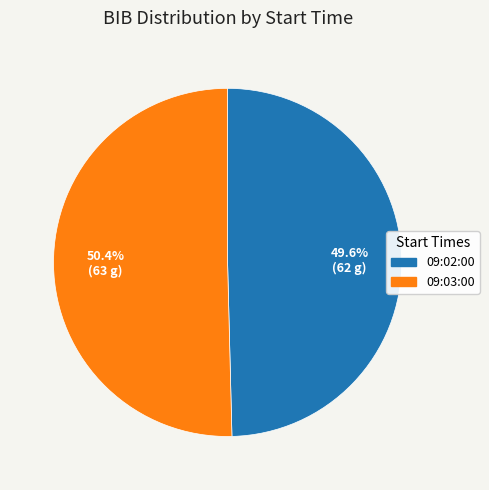

What percentage is the 09:03:00 slice, to the nearest percent?

50%